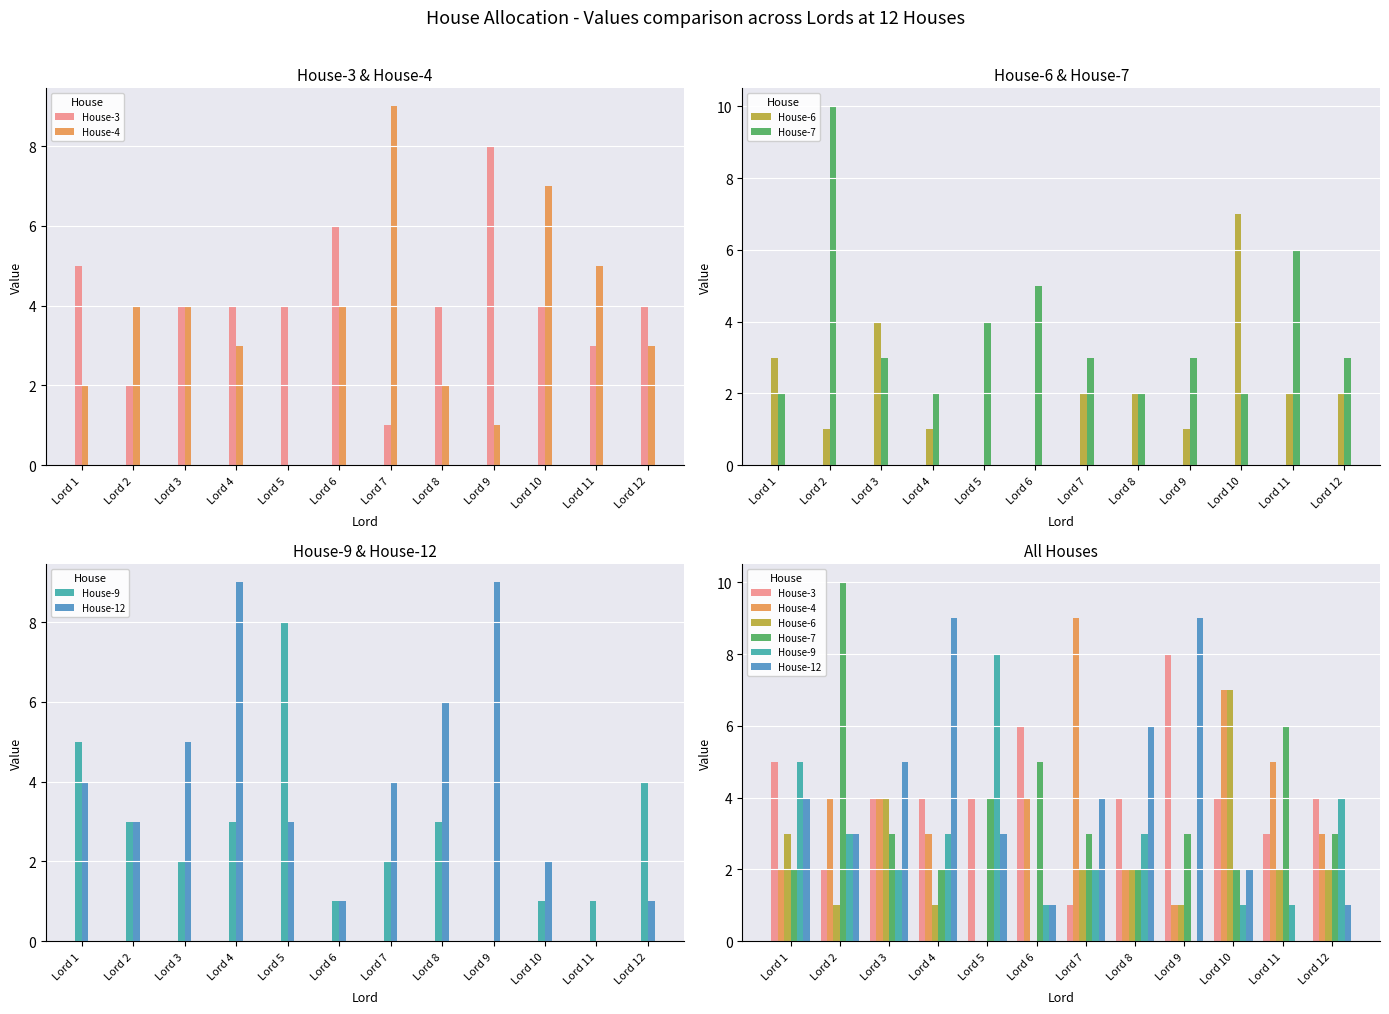

Which has a higher value, Lord 10 or Lord 11?

Lord 10